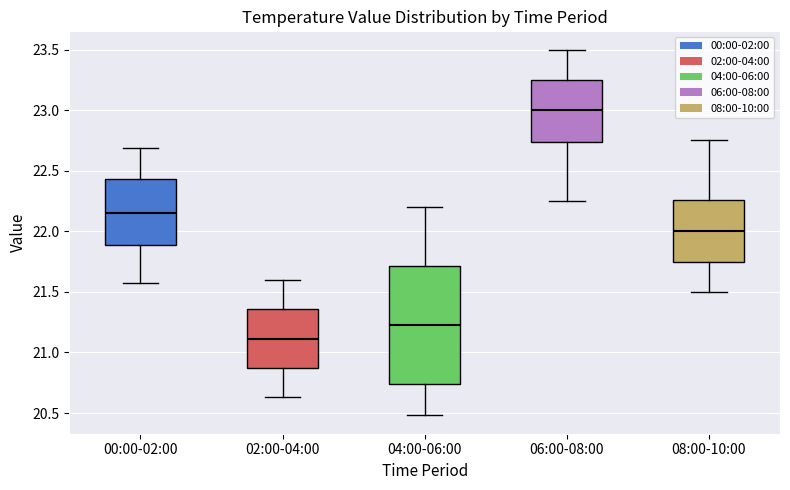

Which box is the tallest, from its lower edge to its upper edge?

04:00-06:00